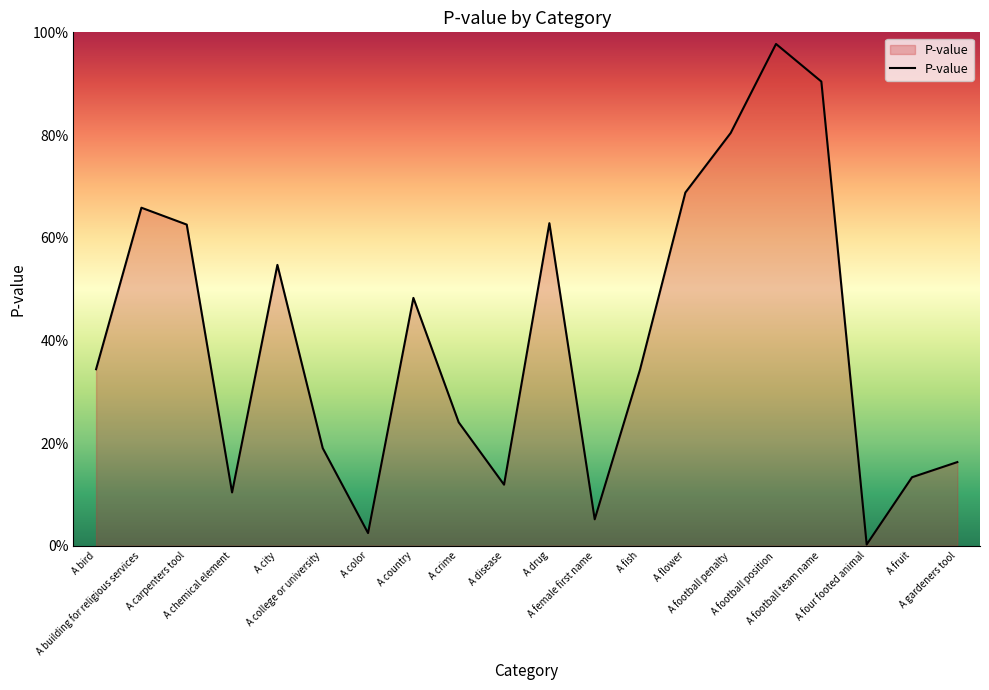

Which label corresponds to the smallest value in the chart?

A four footed animal